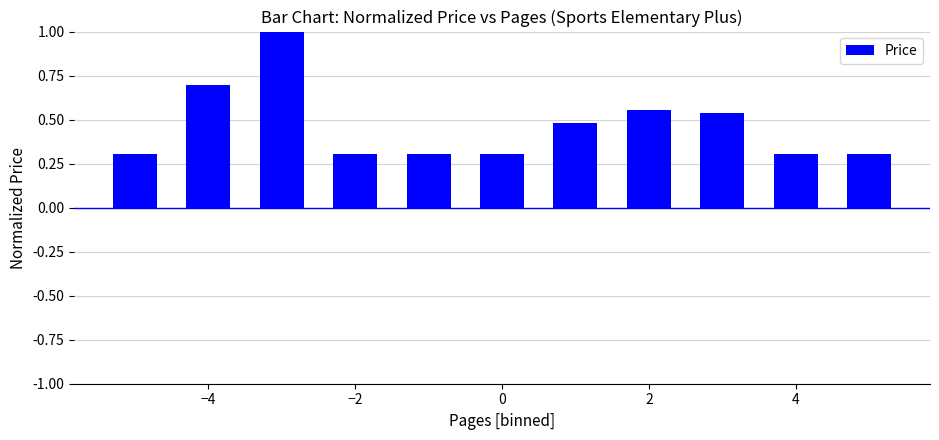

What is the greatest value displayed?

1.0